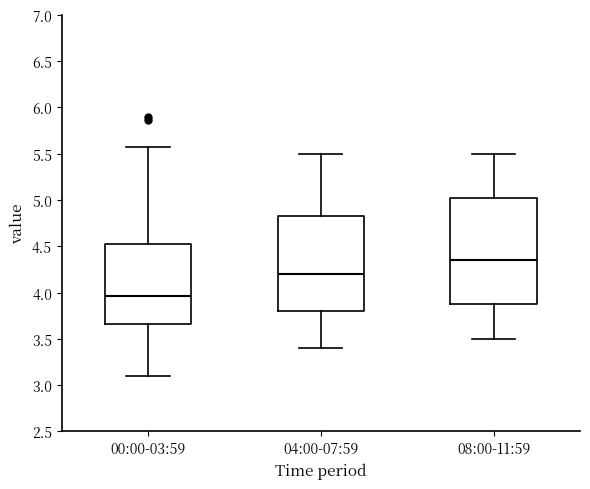

Which box has the lowest median line?

00:00-03:59